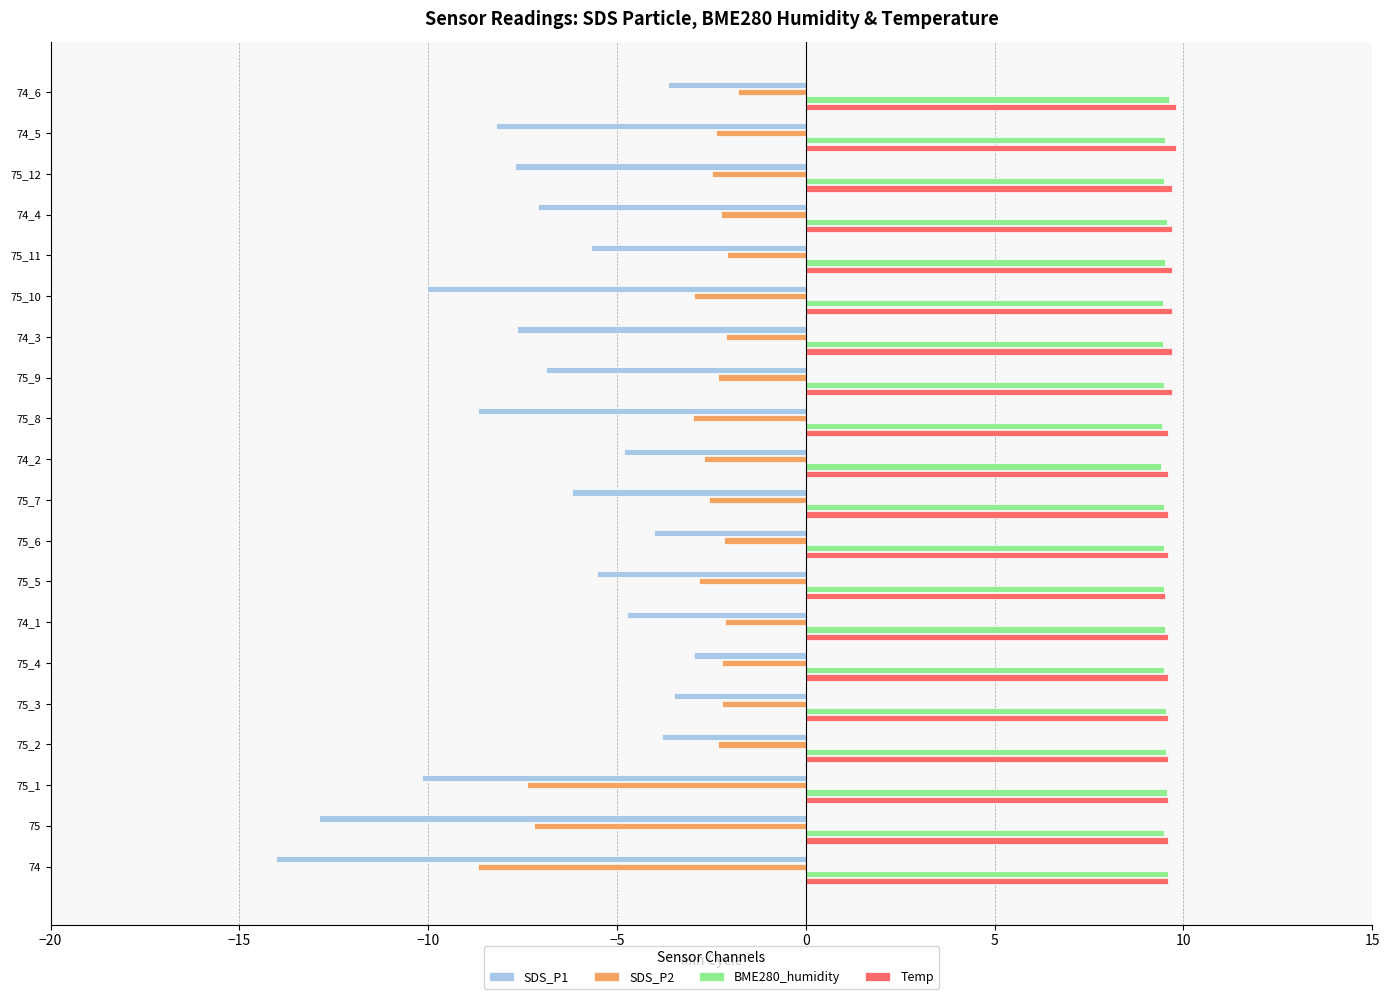

Is the value of SDS_P1 at 75_1 greater than the value of Temp at 75_1?

No